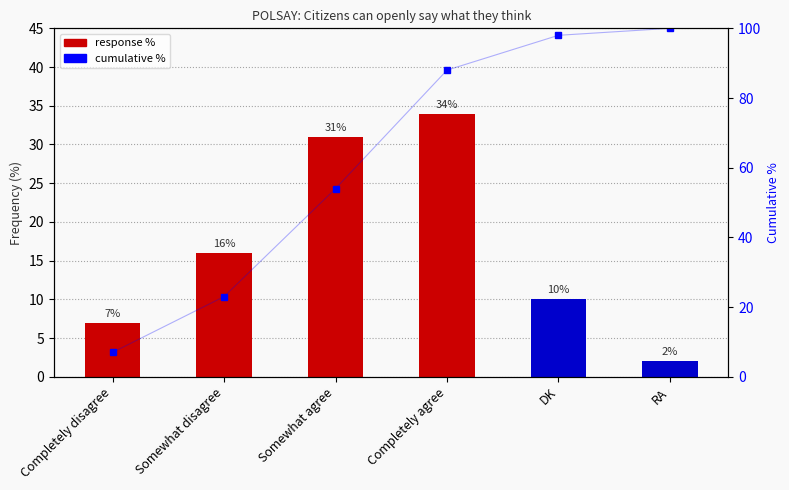

Read the cumulative rank value at Somewhat disagree, to the nearest 5.

25